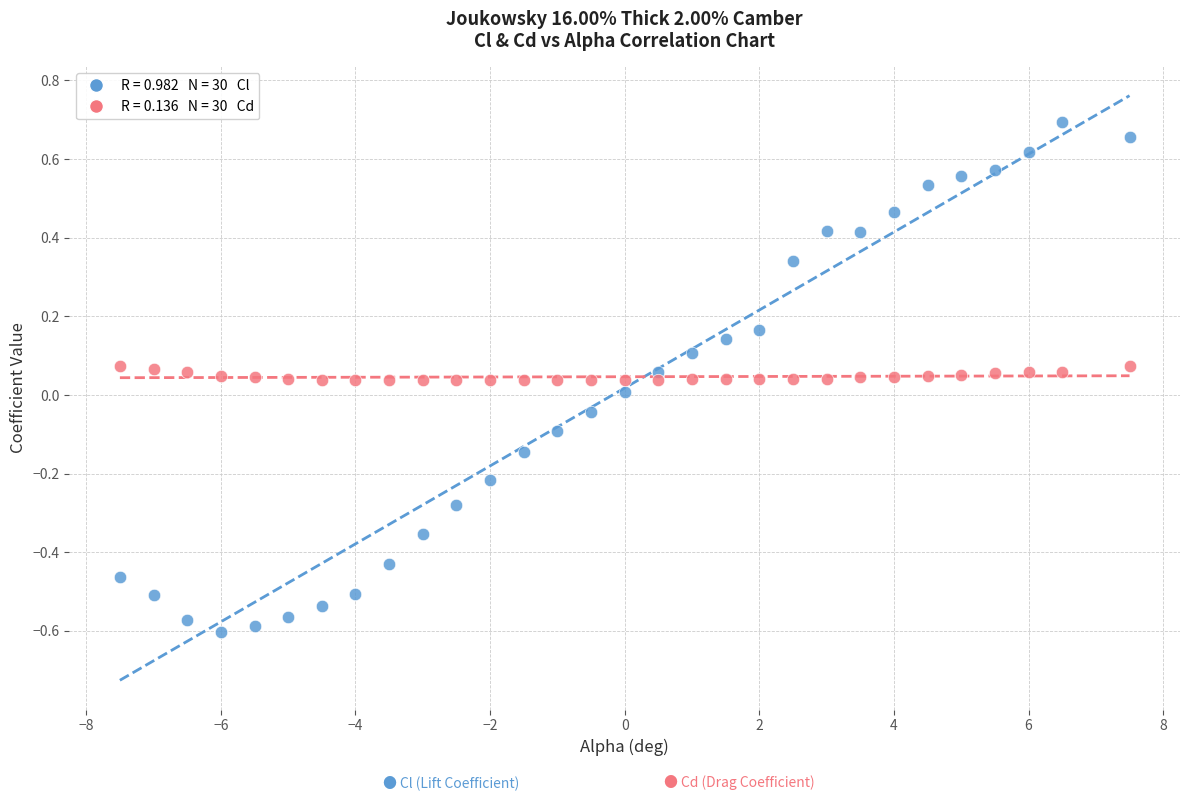

Across all data points, what is the range of X values (max minus min)?

15.0